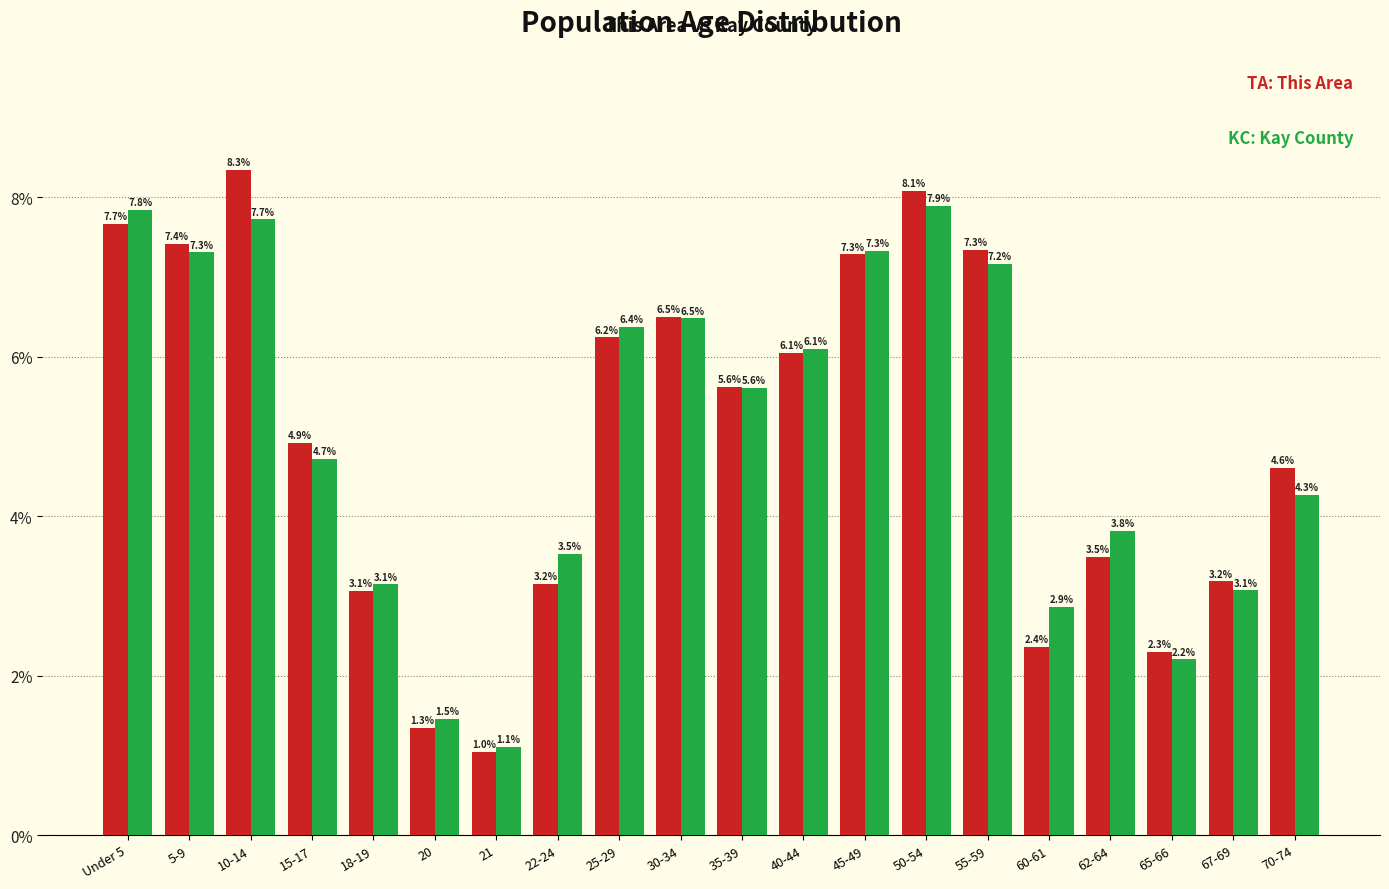

Reading right to left, what are all the values shown in this chart?

This Area: 4.6	3.2	2.3	3.5	2.4	7.3	8.1	7.3	6.1	5.6	6.5	6.2	3.2	1.0	1.3	3.1	4.9	8.3	7.4	7.7
Kay County: 4.3	3.1	2.2	3.8	2.9	7.2	7.9	7.3	6.1	5.6	6.5	6.4	3.5	1.1	1.5	3.1	4.7	7.7	7.3	7.8